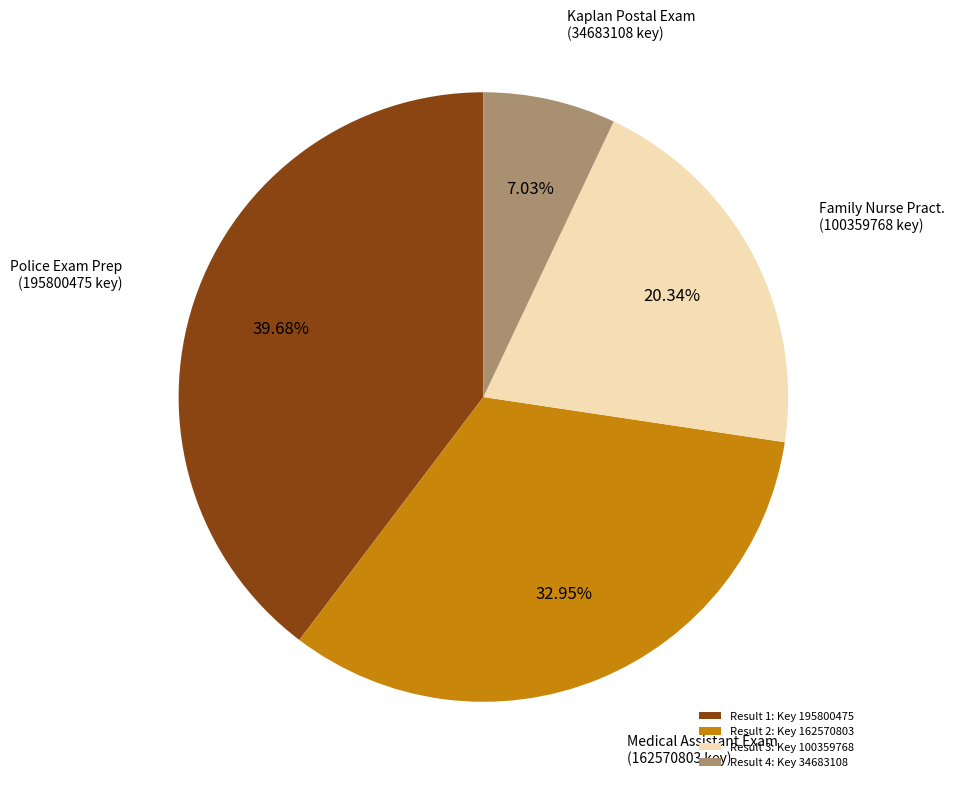

Rank the categories by value from highest to lowest.

Result 1: Key 195800475, Result 2: Key 162570803, Result 3: Key 100359768, Result 4: Key 34683108